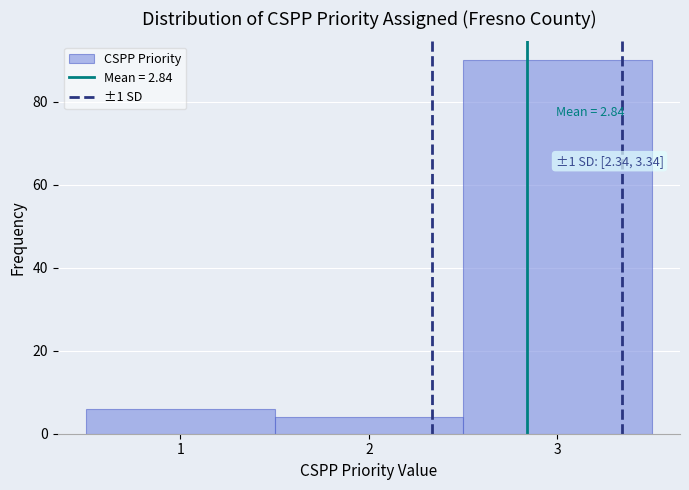

Which range on the x-axis has the tallest bar?

2.5 to 3.5